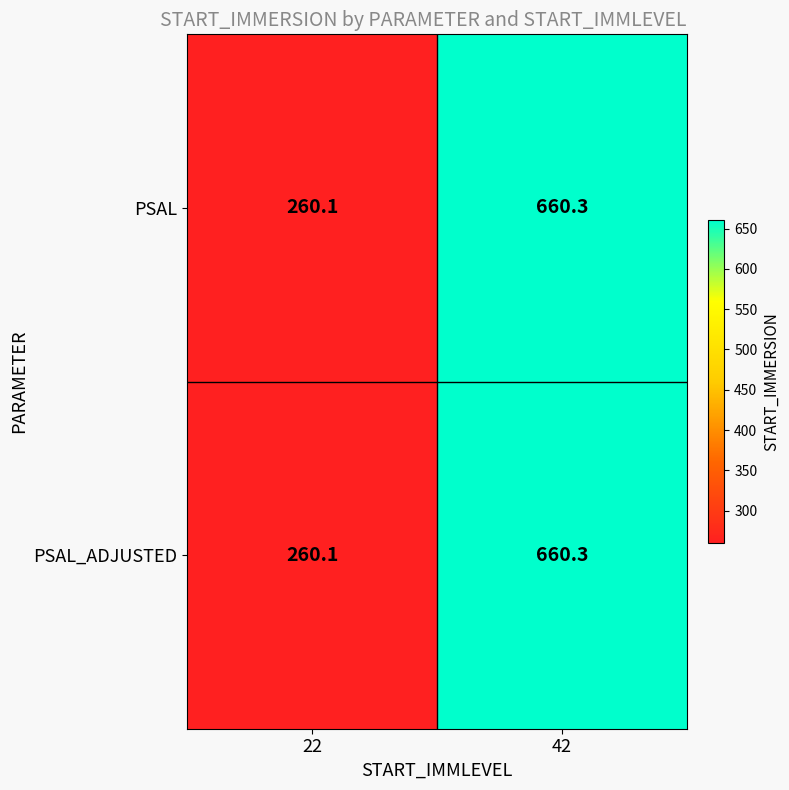

The value of PSAL_ADJUSTED at 42 is 660.3. True or false?

True